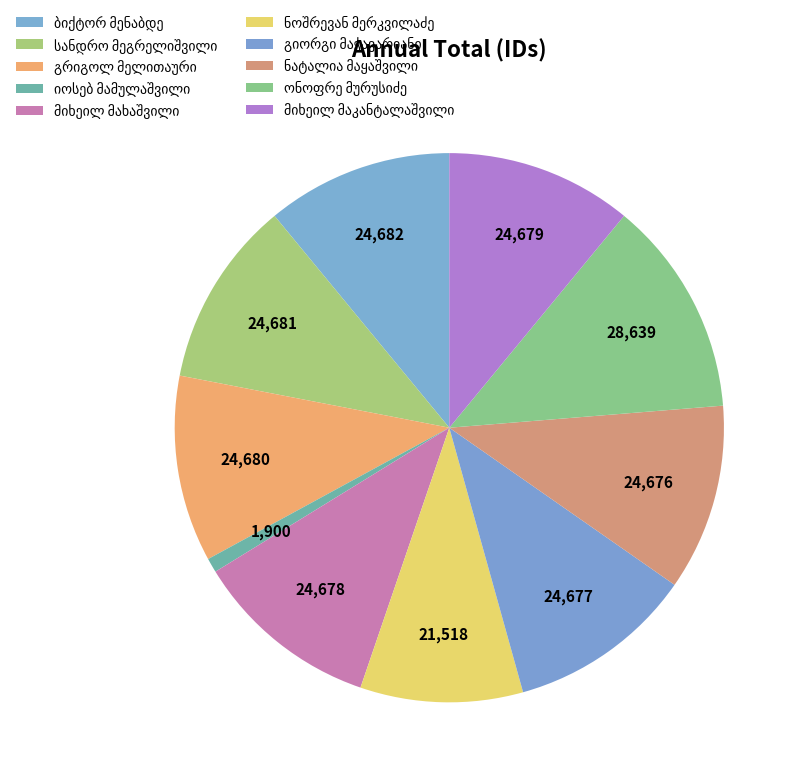

How many segments does this pie chart have?

10